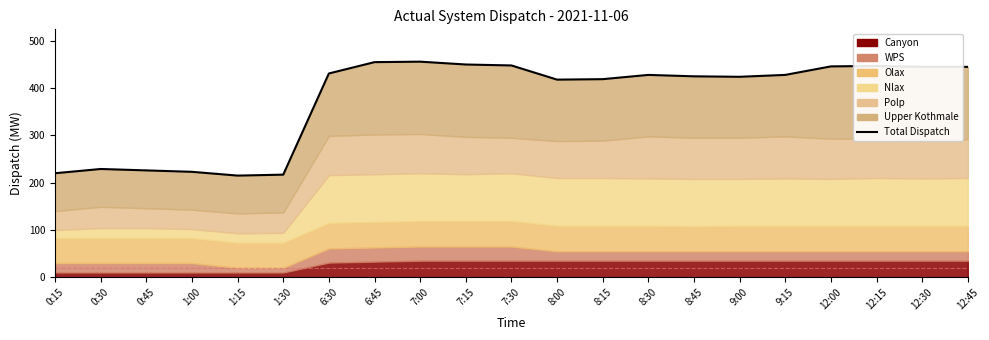

Reading right to left, extract all data points from this chart.

445	445	447	446	428	424	425	428	419	418	448	450	456	455	431	217	215	223	226	229	220